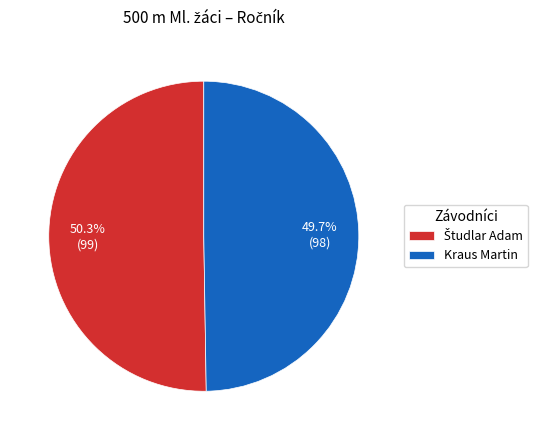

Does Kraus Martin account for over 50% of the chart?

No